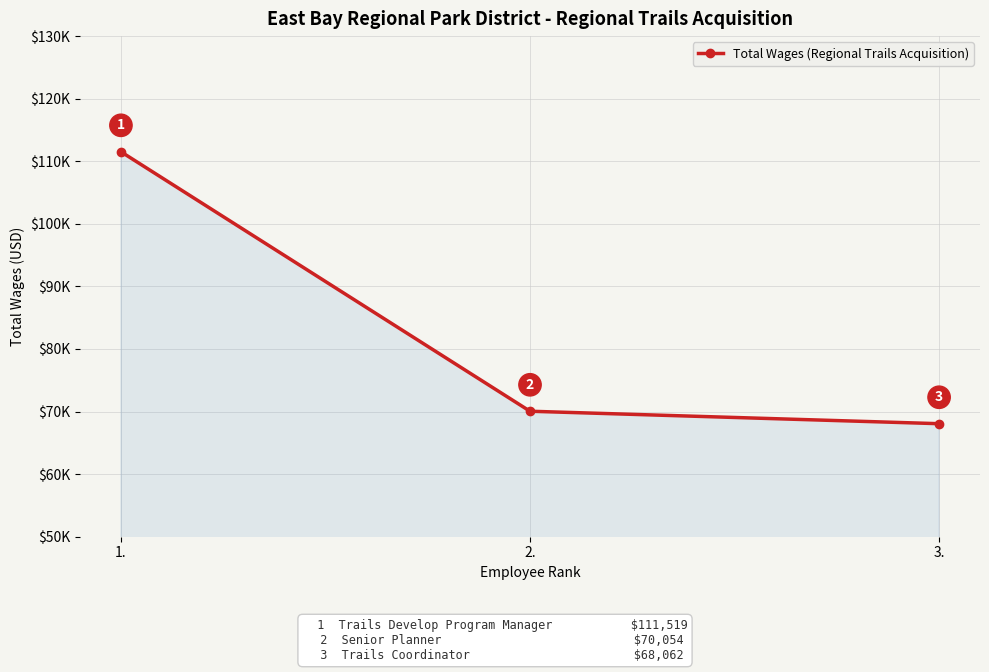

How many data points are above 70054?

1